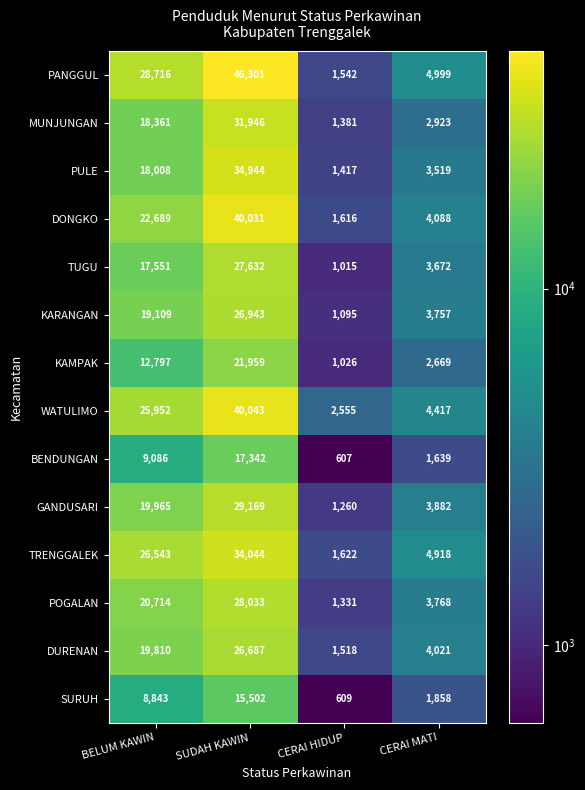

At CERAI MATI, list the series in order from smallest to largest.

BENDUNGAN, SURUH, KAMPAK, MUNJUNGAN, PULE, TUGU, KARANGAN, POGALAN, GANDUSARI, DURENAN, DONGKO, WATULIMO, TRENGGALEK, PANGGUL